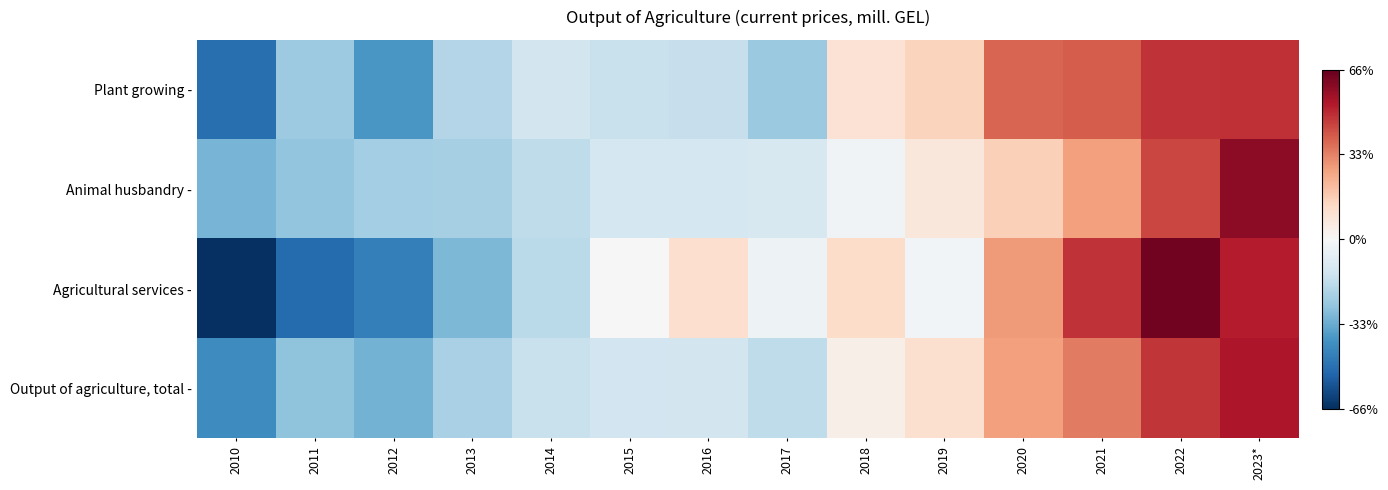

How many data points does each series have?

14